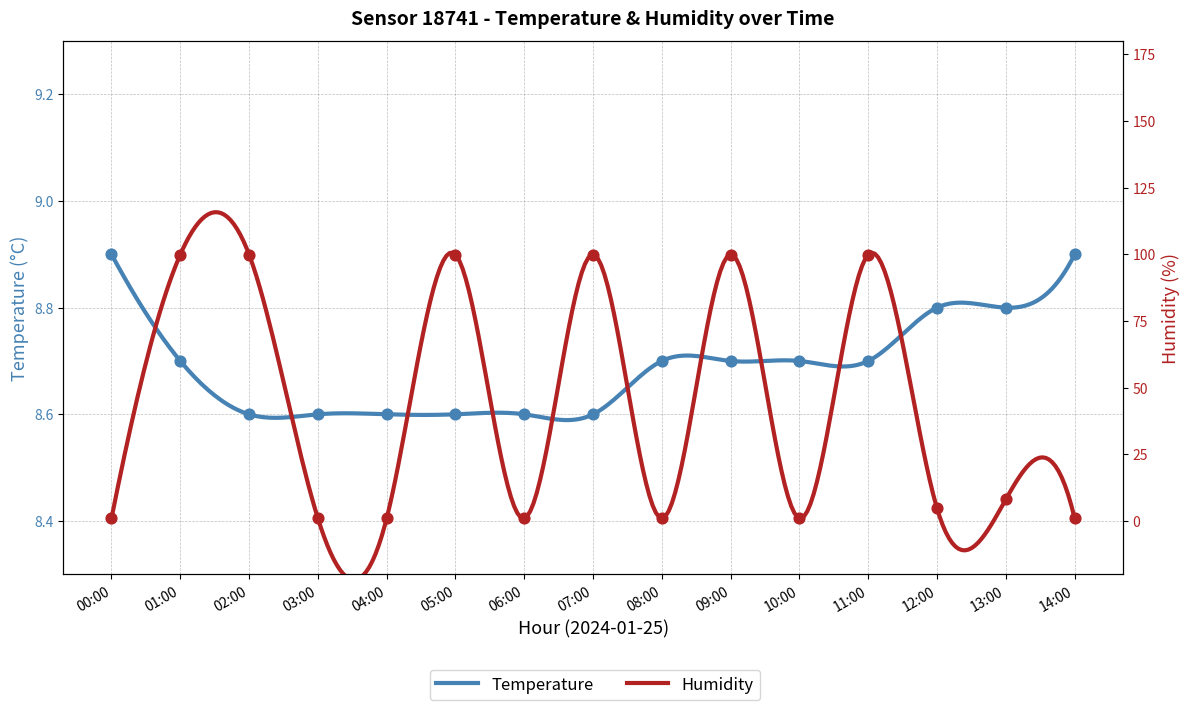

What is the total value across all series at 06:00?

9.6